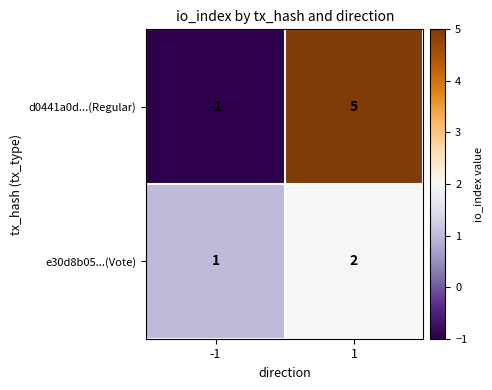

What is the sum of the e30d8b05...(Vote) values at -1 and 1?

3